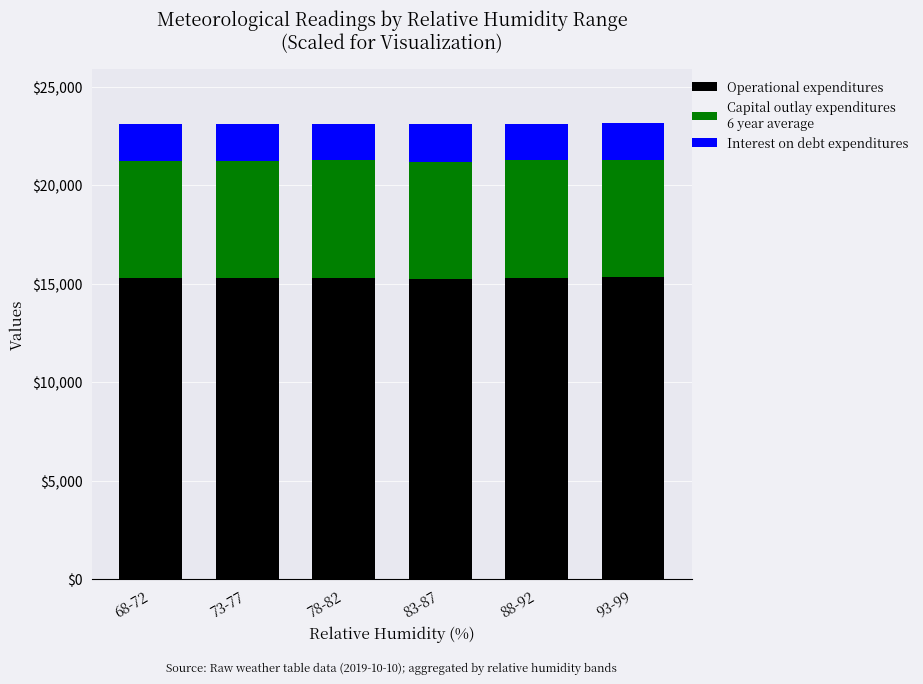

What is the total value across all series at 83-87?

23086.8